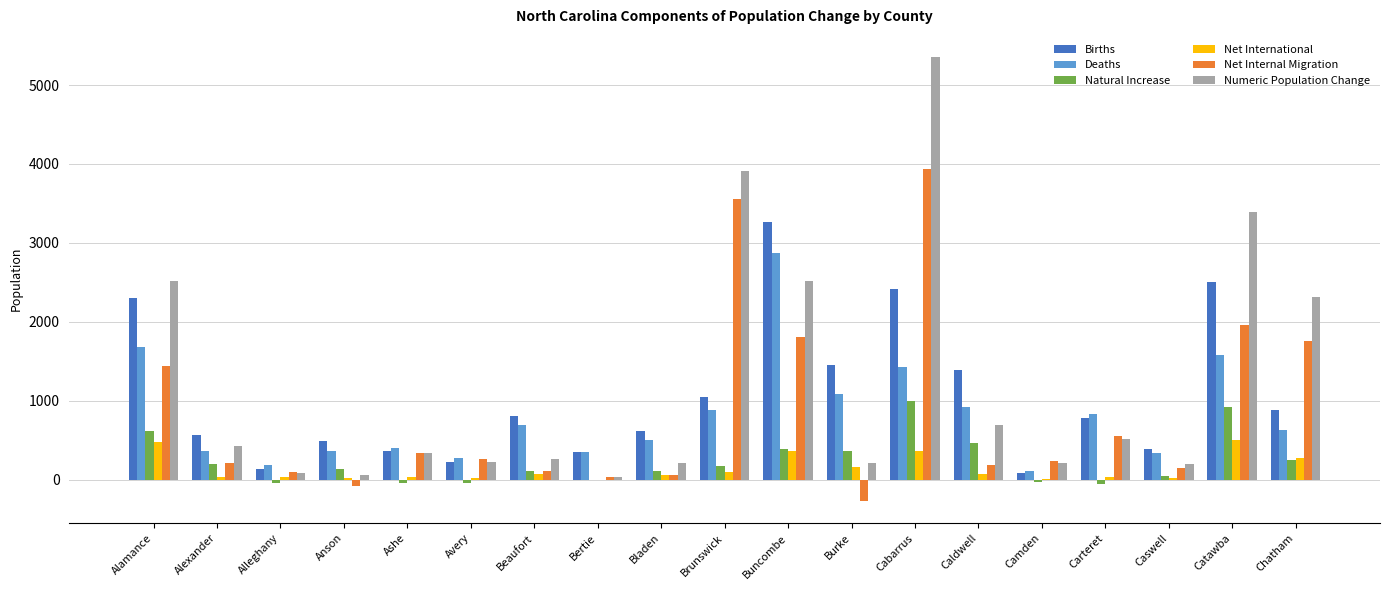

Which category has the highest value in the Numeric Population Change series?

Cabarrus